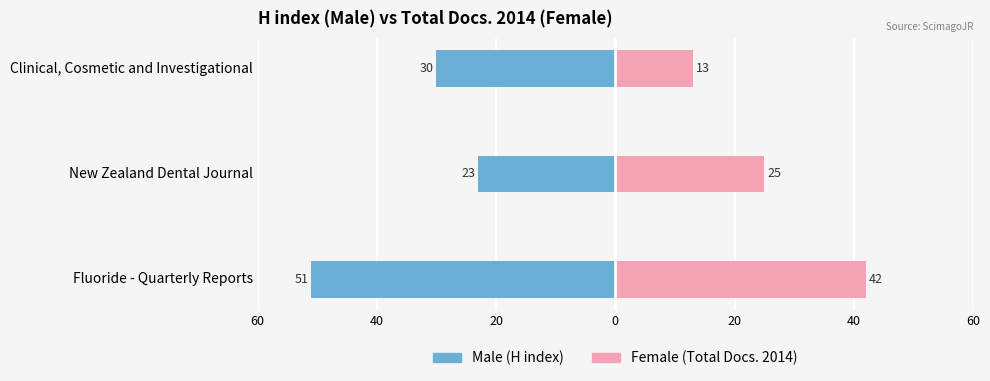

What is the average value of the Female series?

27